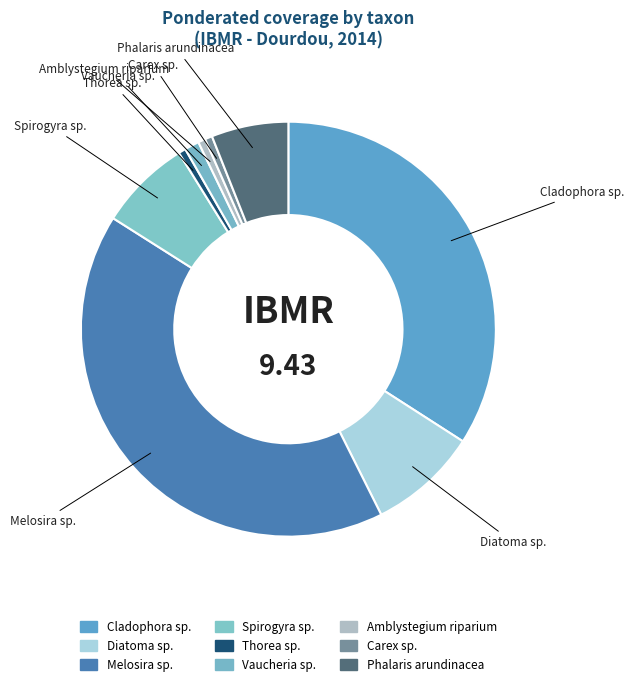

Is the sum of Amblystegium riparium and Carex sp. greater than half?

No